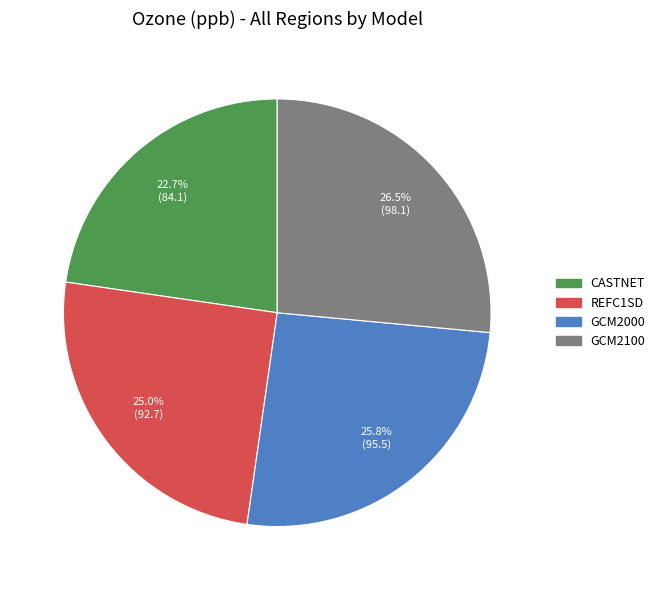

Count the number of slices in the pie.

4